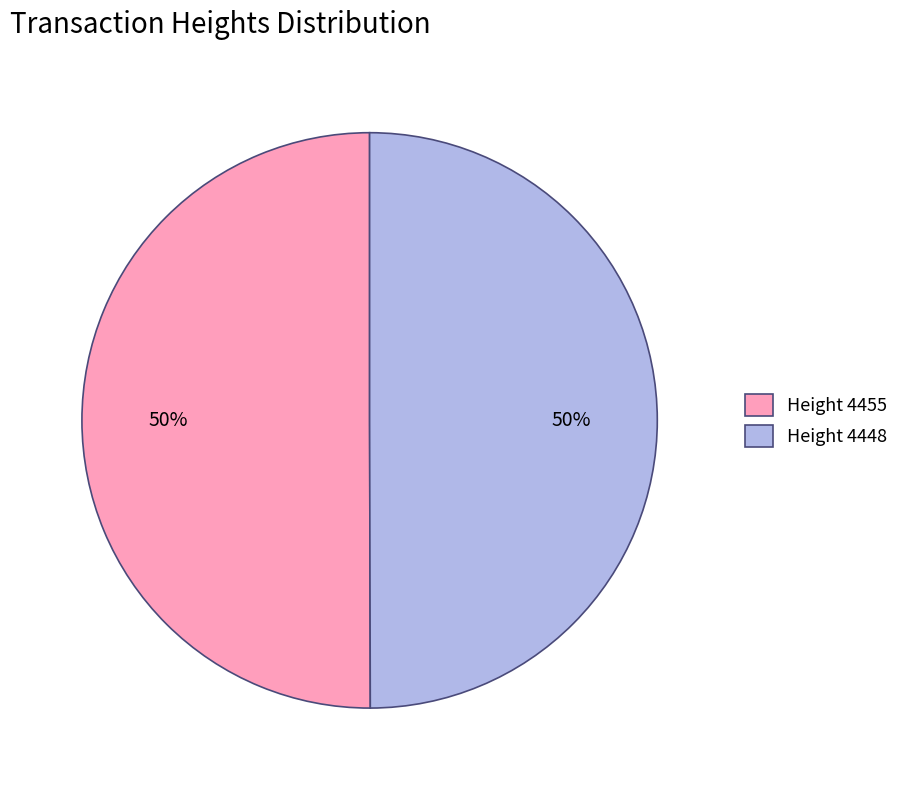

Do Height 4448 and Height 4455 together represent more than half of the pie?

Yes